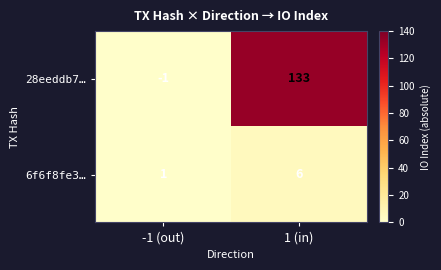

The 28eeddb7… series shows 133 at 1 (in). True or false?

True